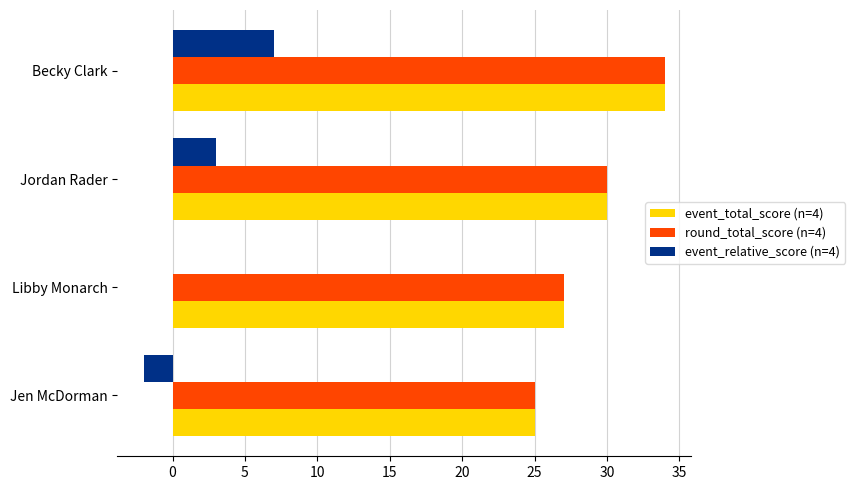

What is the sum of all event_total_score (n=4) values?

116